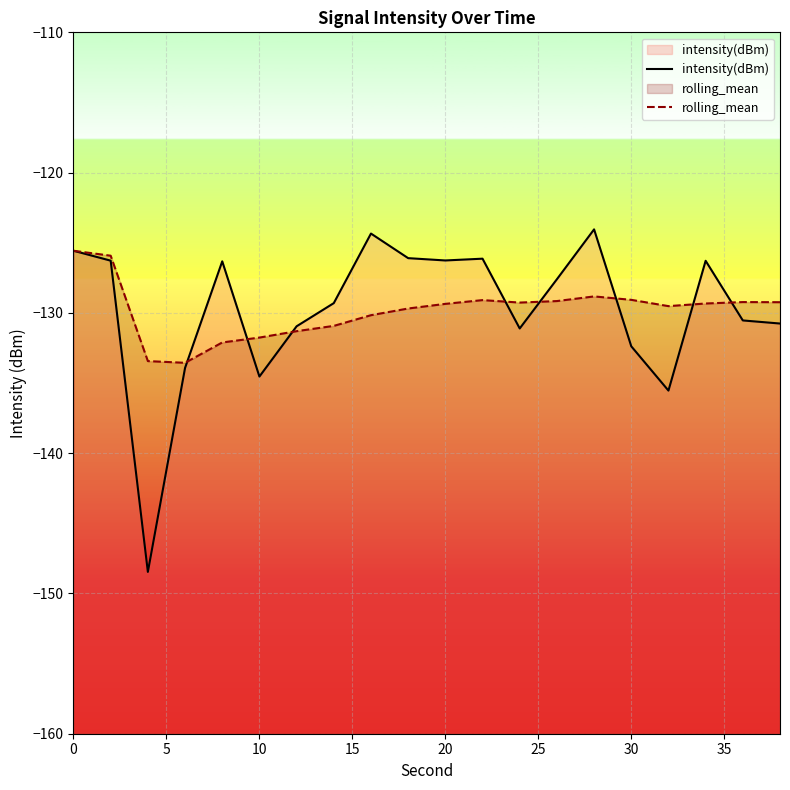

What is the maximum value for intensity(dBm)?

-124.0